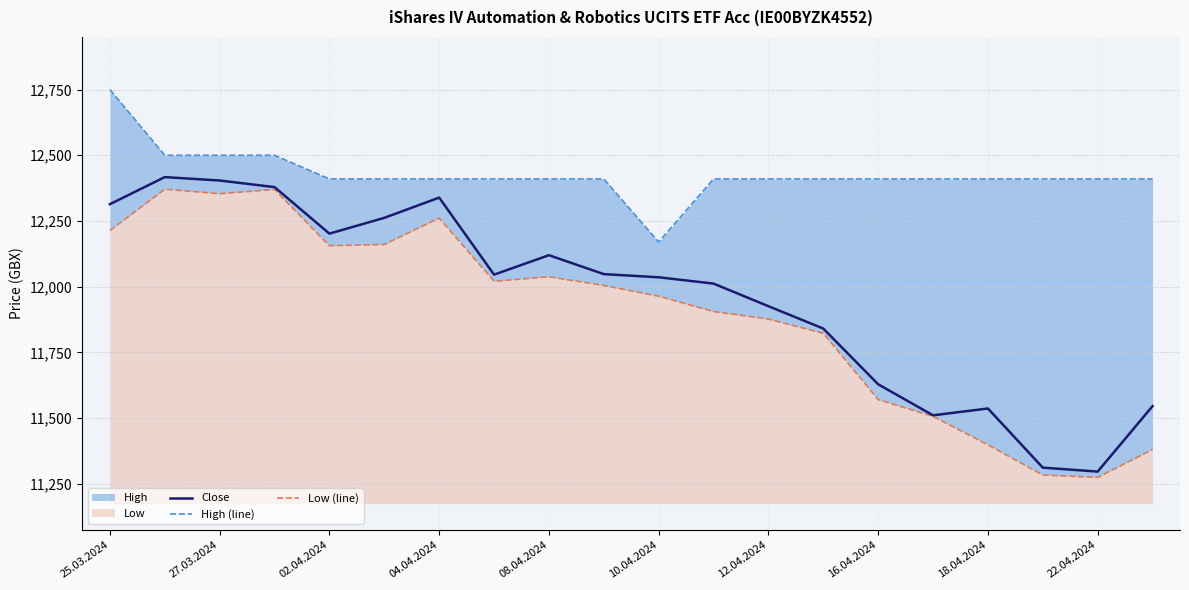

How many interior local valleys does the Low (line) series have?

4